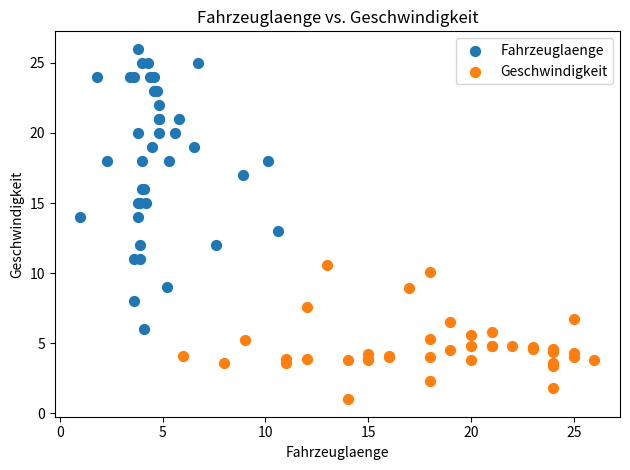

Which series reaches the minimum Y coordinate?

Geschwindigkeit